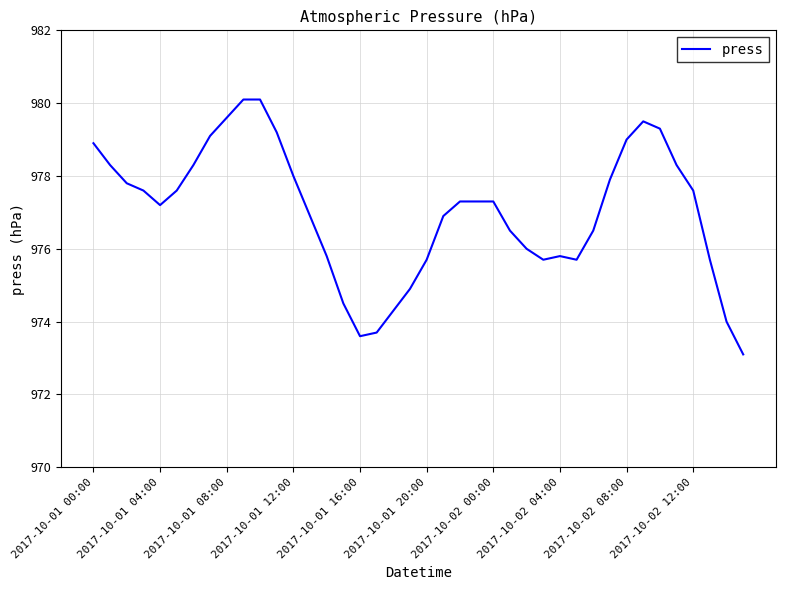

Reading left to right, what are all the values shown in this chart?

978.9	978.3	977.8	977.6	977.2	977.6	978.3	979.1	979.6	980.1	980.1	979.2	978.0	976.9	975.8	974.5	973.6	973.7	974.3	974.9	975.7	976.9	977.3	977.3	977.3	976.5	976.0	975.7	975.8	975.7	976.5	977.9	979.0	979.5	979.3	978.3	977.6	975.7	974.0	973.1